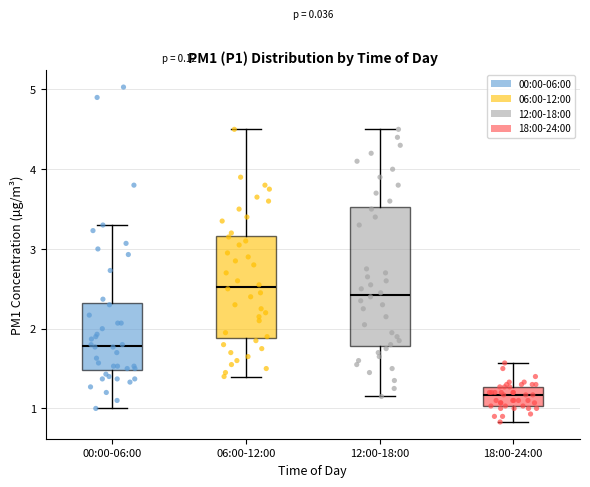

Reading left to right, read every box against the y-axis: the position of its median line, the range the box covers, and the ends of its whiskers. The values are not printed on the chart, so give them approximately, as read against the axis.

00:00-06:00: median 1.8, box 1.5 to 2.3, whiskers 1.0 to 3.3
06:00-12:00: median 2.5, box 1.9 to 3.2, whiskers 1.4 to 4.5
12:00-18:00: median 2.4, box 1.8 to 3.5, whiskers 1.2 to 4.5
18:00-24:00: median 1.2, box 1.0 to 1.3, whiskers 0.8 to 1.6